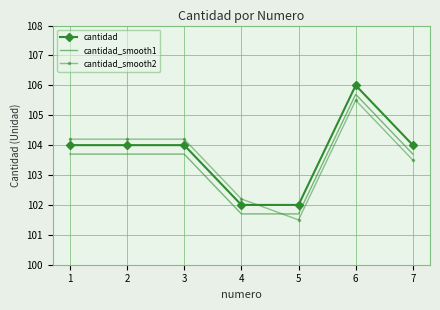

What is the average value of the cantidad_smooth2 series?

103.6